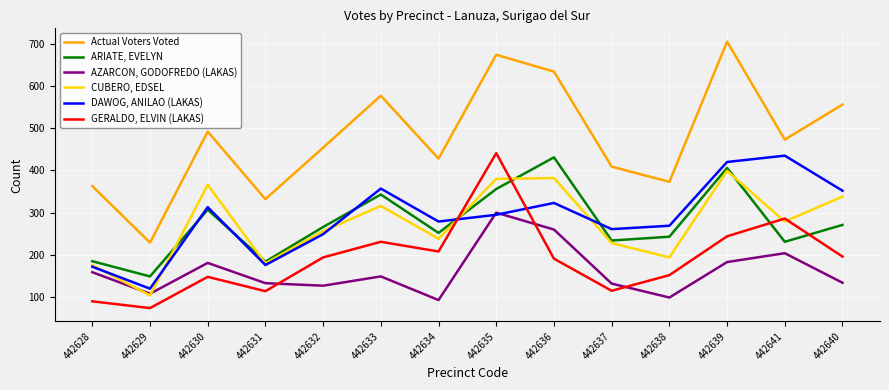

The value of GERALDO, ELVIN (LAKAS) at 442635 is 441. True or false?

True